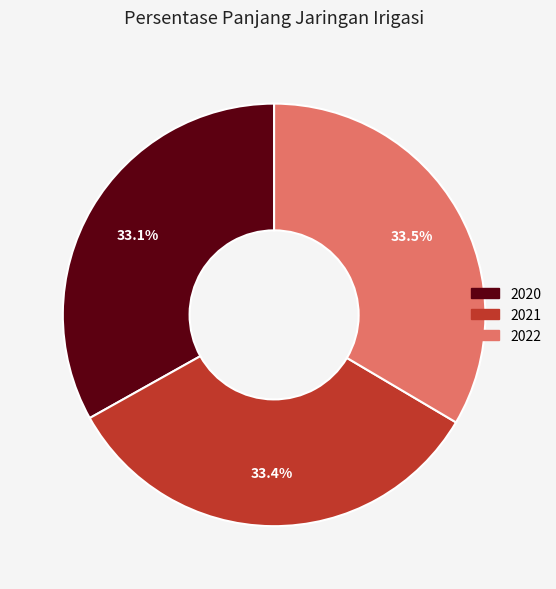

How many slices are in this pie chart?

3